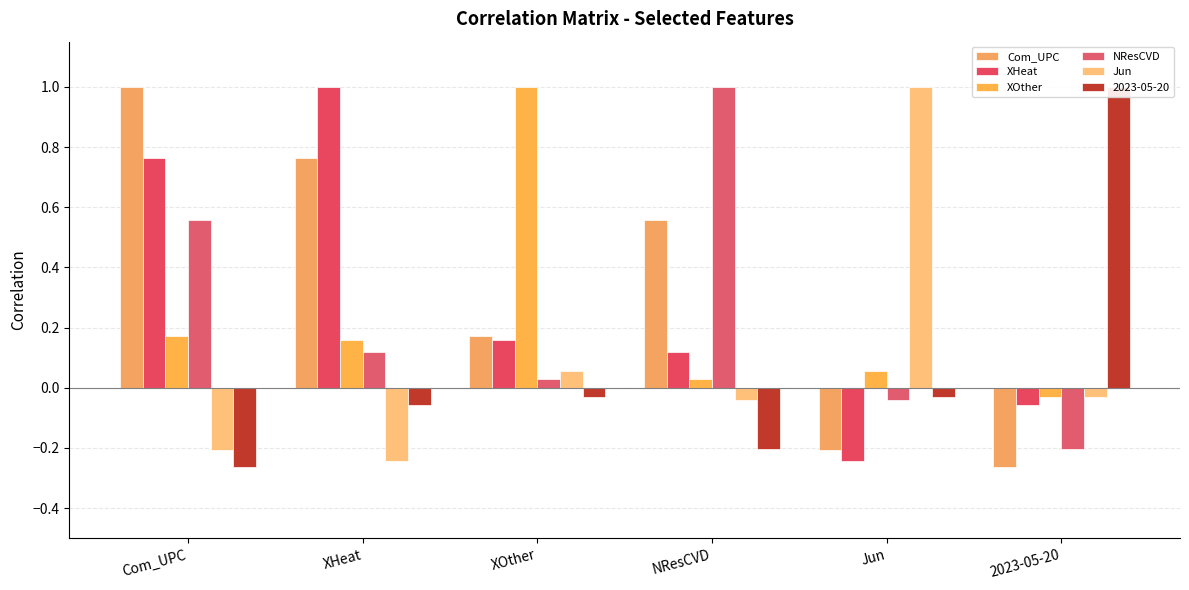

Between 2023-05-20 and NResCVD, which is larger?

NResCVD